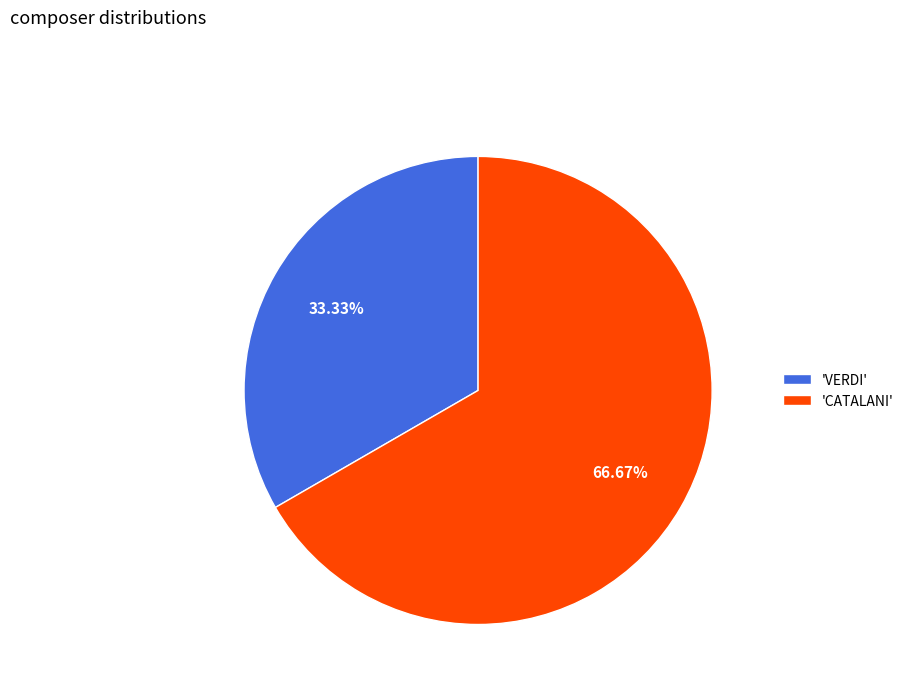

Which category has the smallest portion of the pie?

'VERDI'